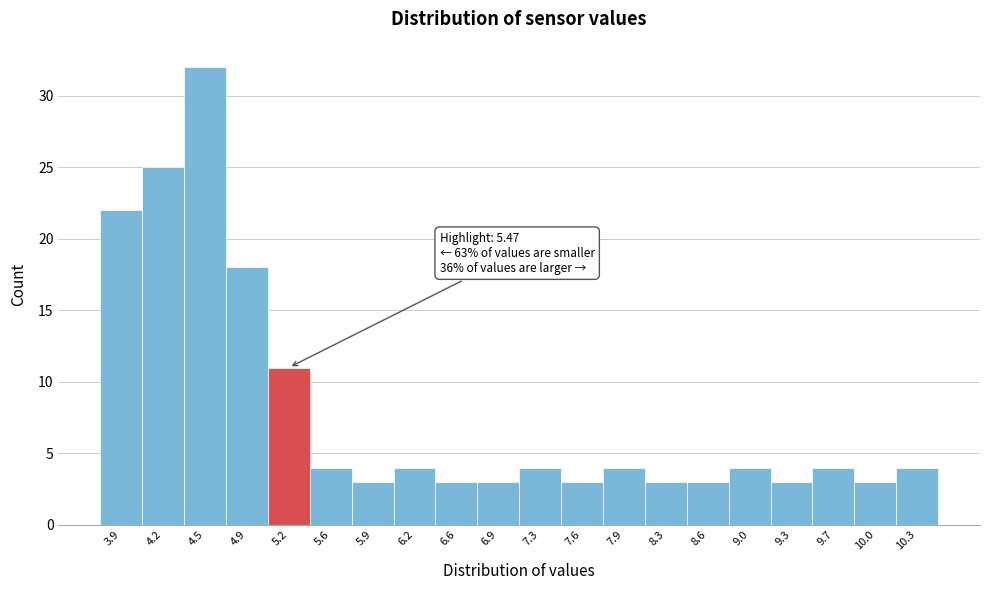

Reading left to right, extract all data points from this chart.

22	25	32	18	11	4	3	4	3	3	4	3	4	3	3	4	3	4	3	4